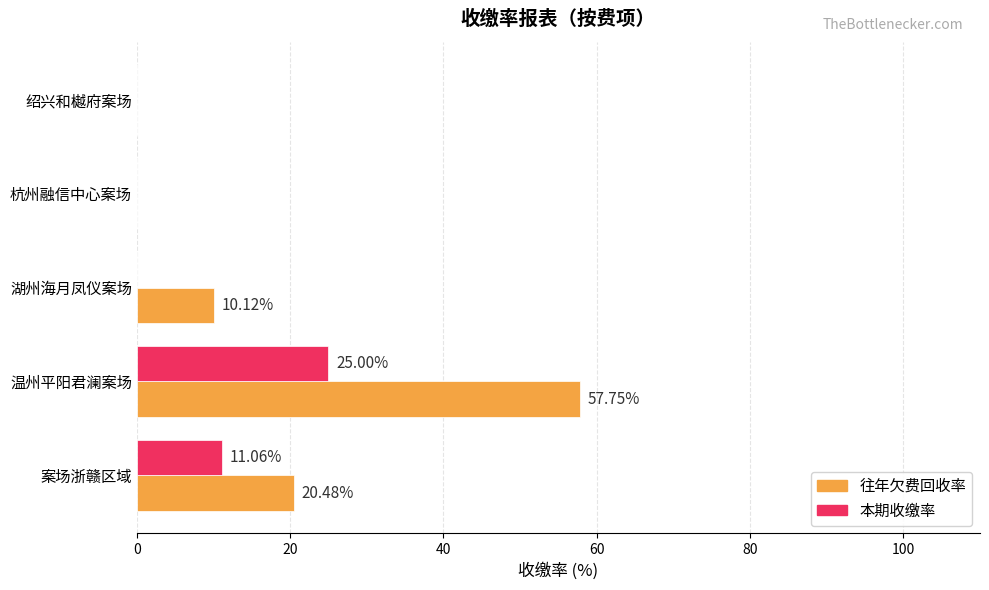

Which series has the largest range (max minus min)?

往年欠费回收率